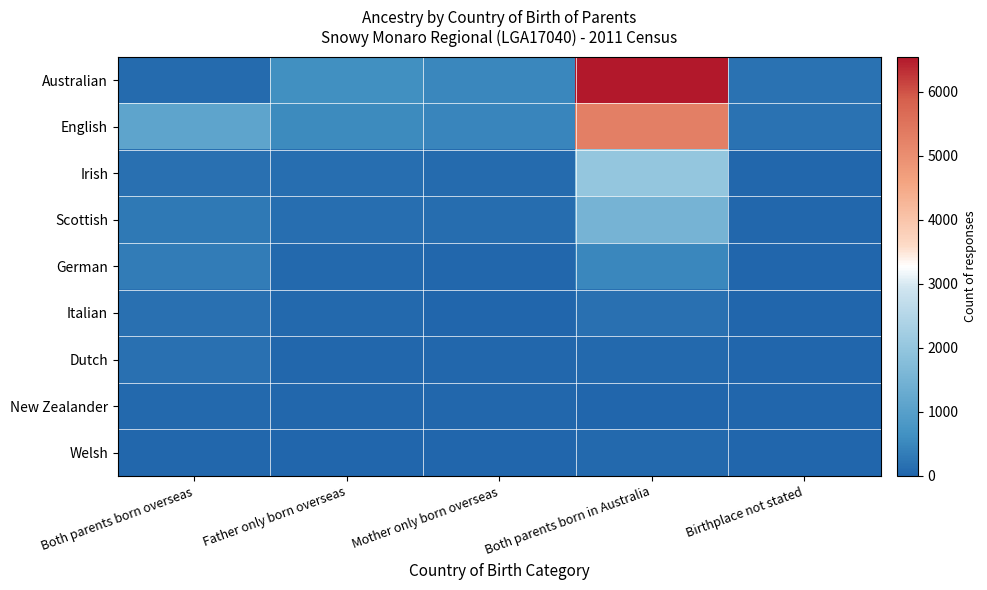

Which series changed the most between Mother only born overseas and Both parents born in Australia?

Australian